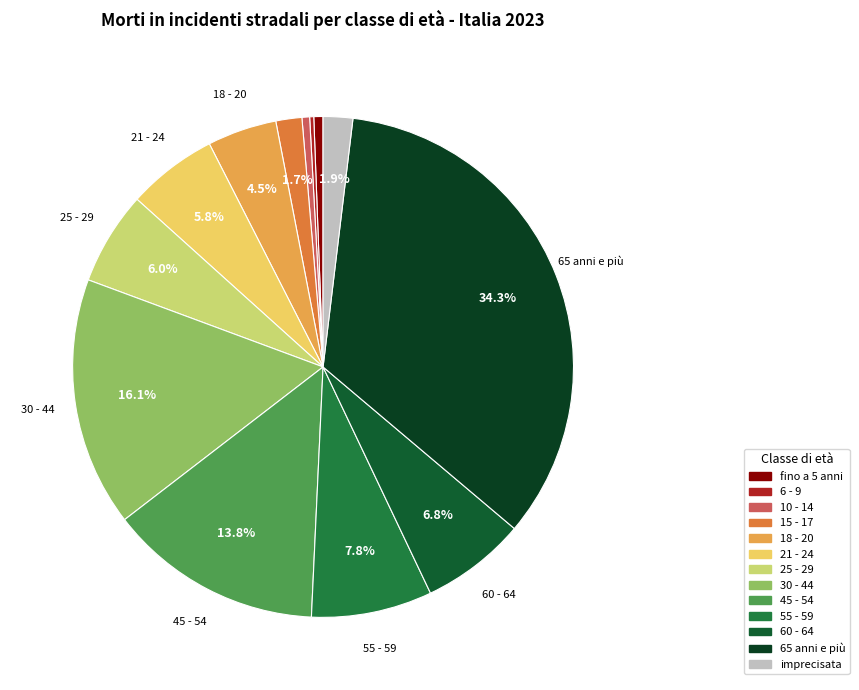

What percentage do 60 - 64 and 30 - 44 together represent?

22.9%